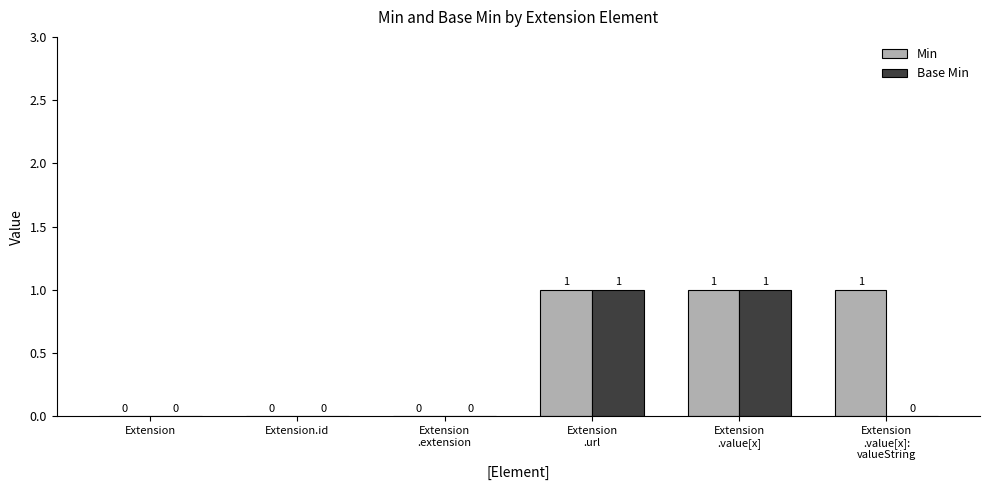

Which series has the largest total across all categories?

Min